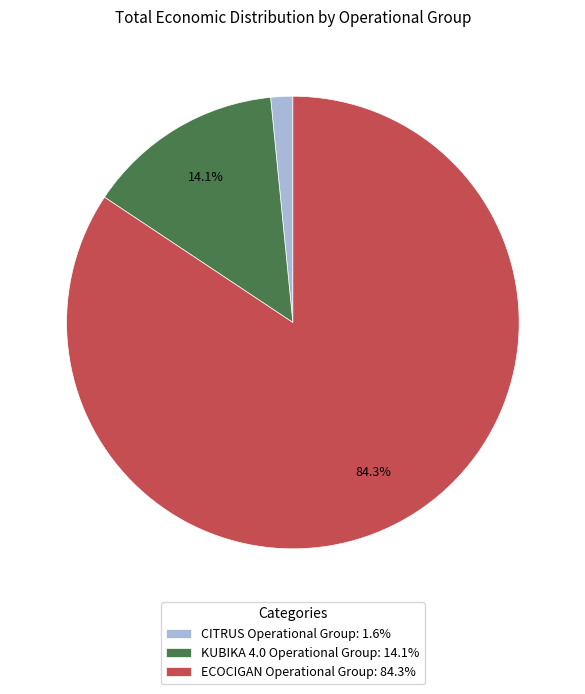

Is there a majority slice in this chart?

Yes